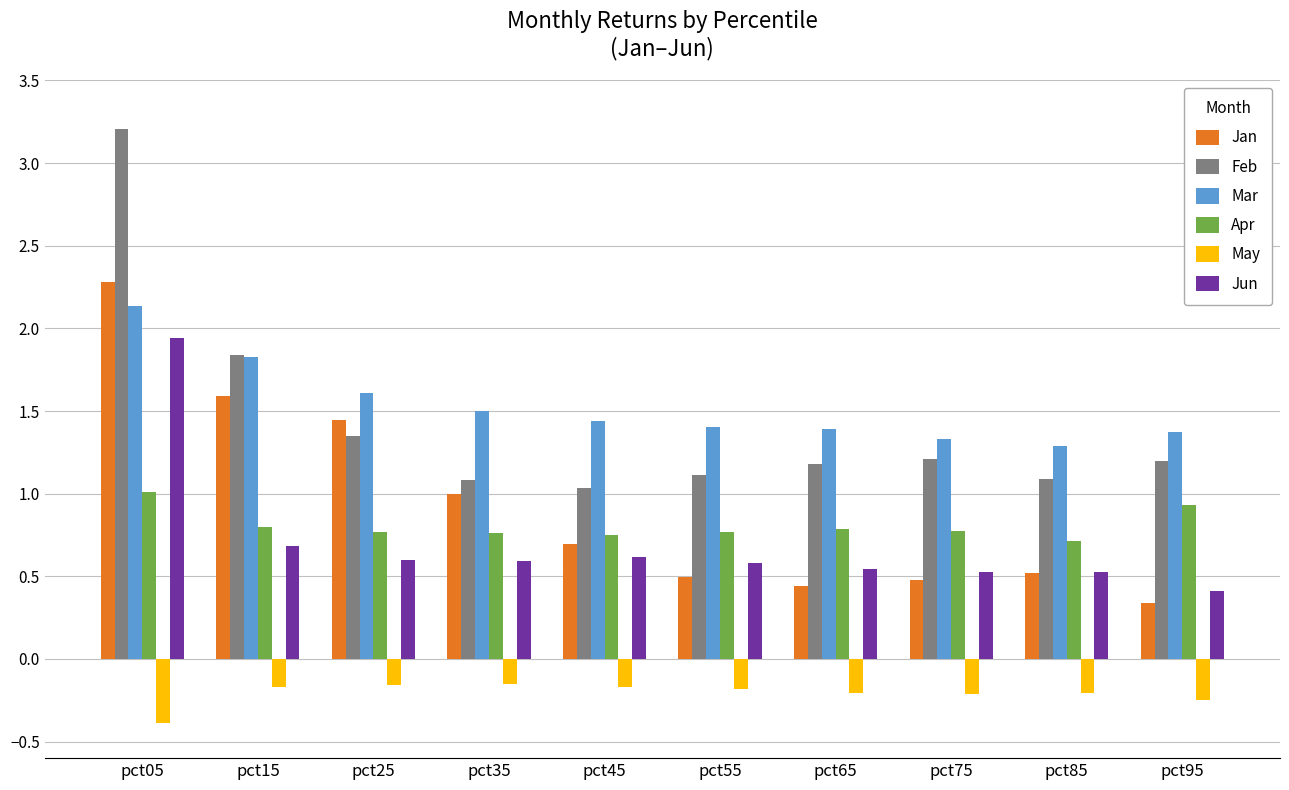

What are all the series names shown in the legend?

Jan, Feb, Mar, Apr, May, Jun